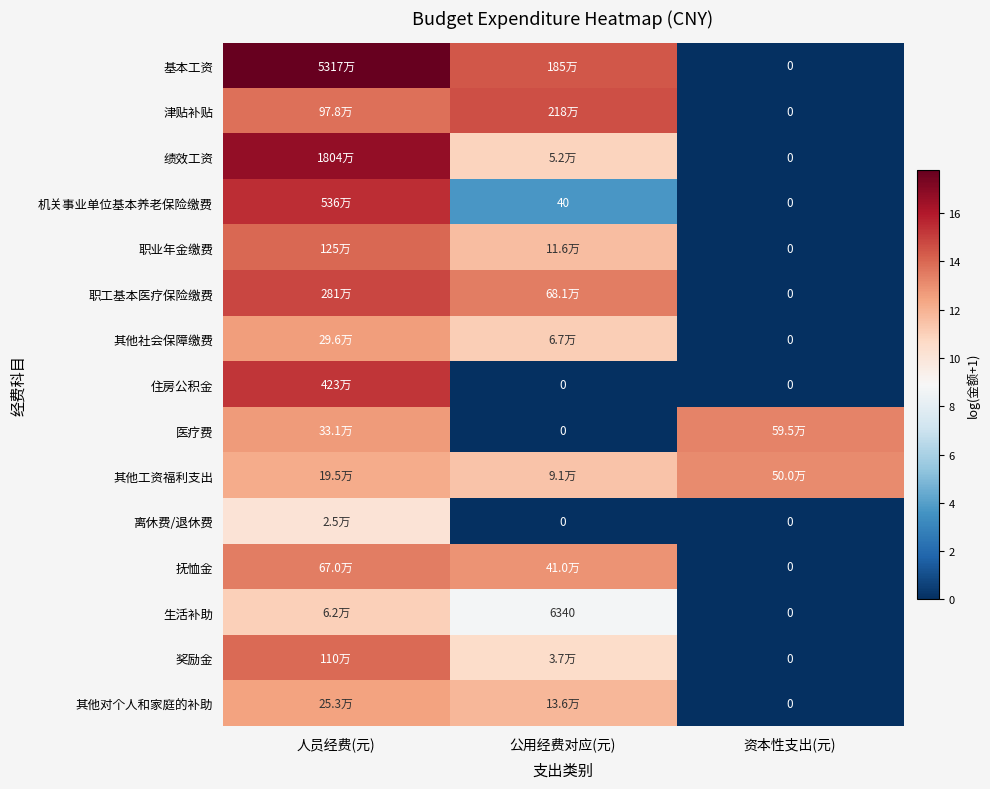

The value of 职业年金缴费 at 公用经费对应(元) is 7.9. True or false?

False